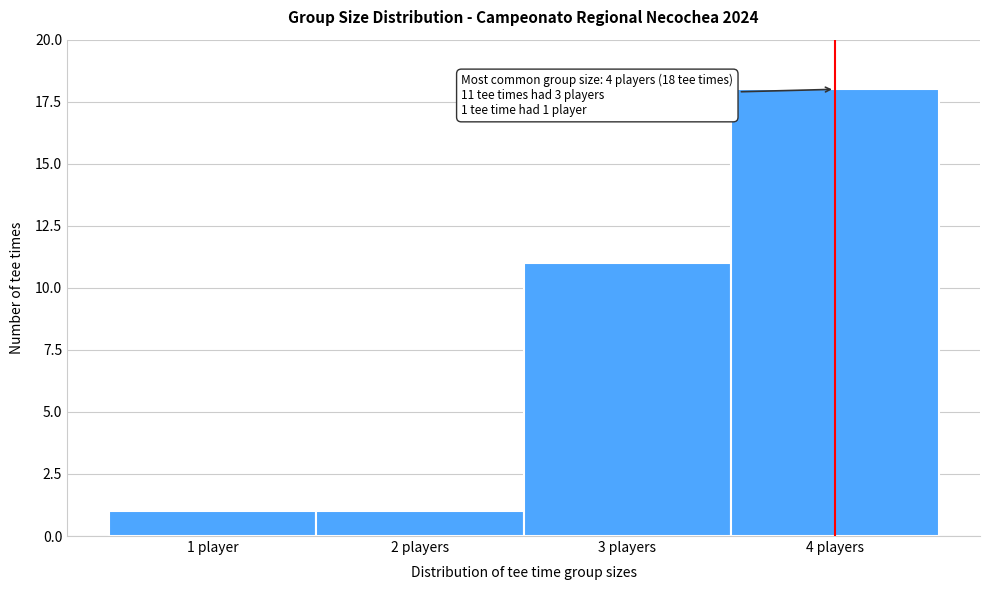

Reading right to left, transcribe all the data shown in this chart.

18	11	1	1